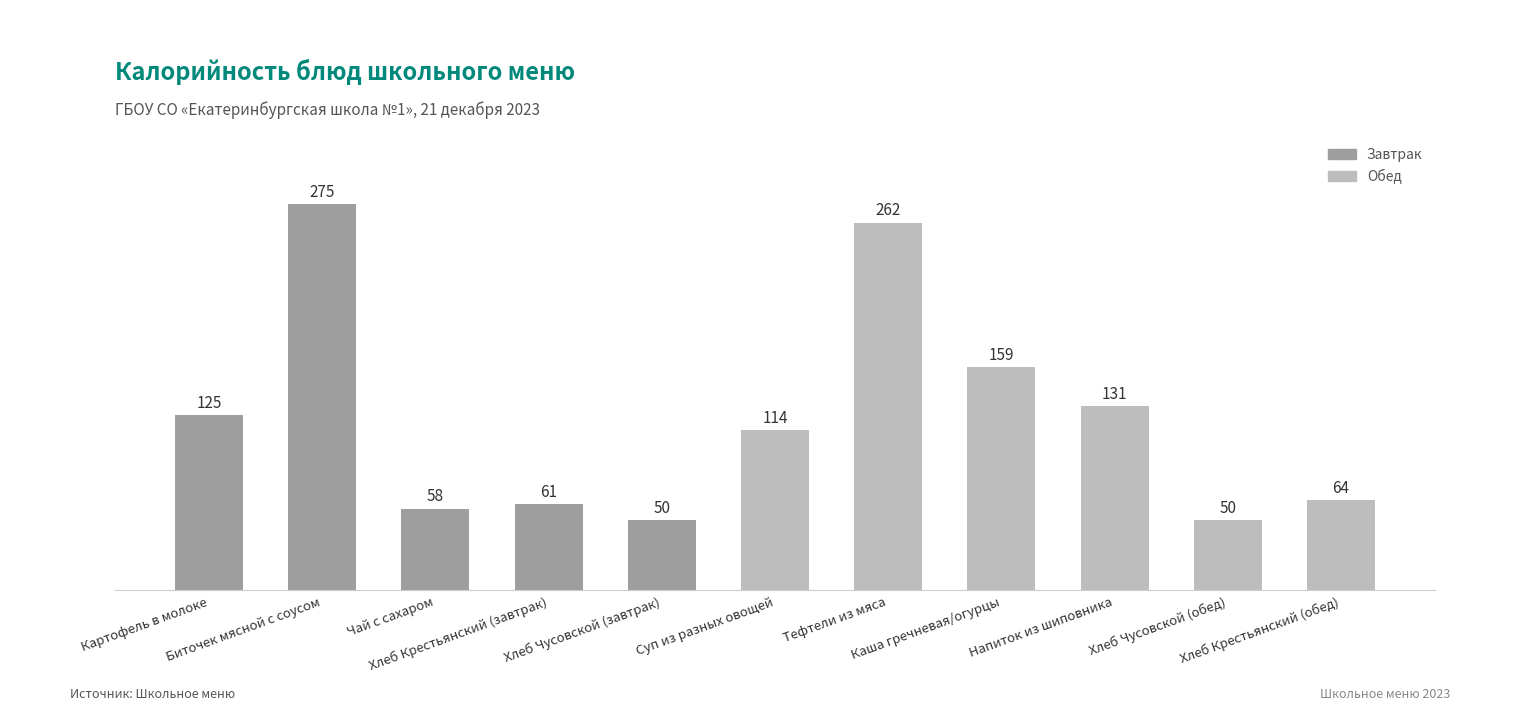

Where does the data first go above 114?

Картофель в молоке